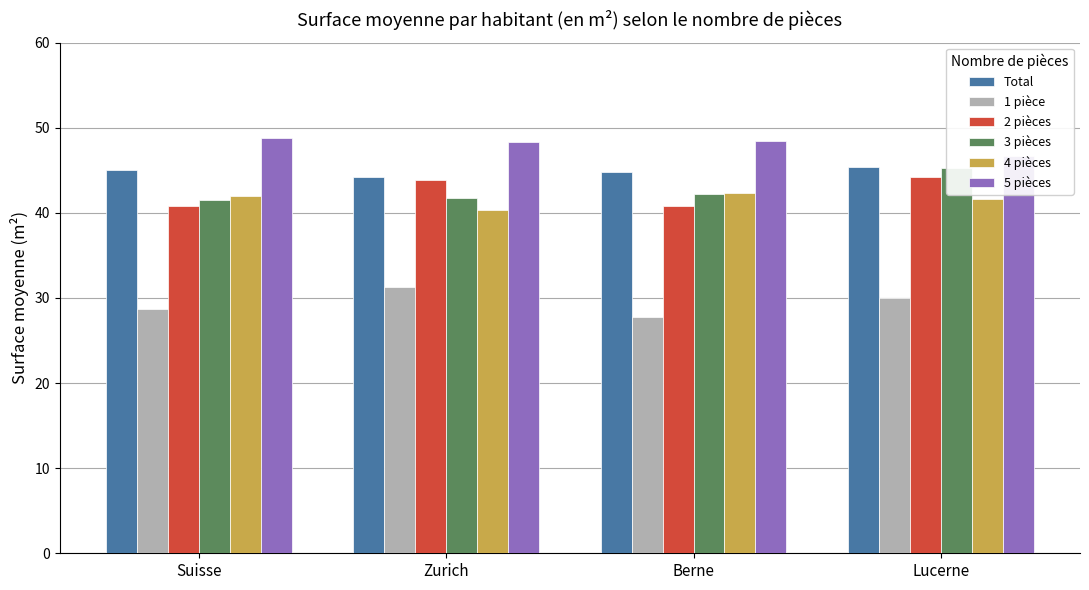

How many bars are there in total?

24